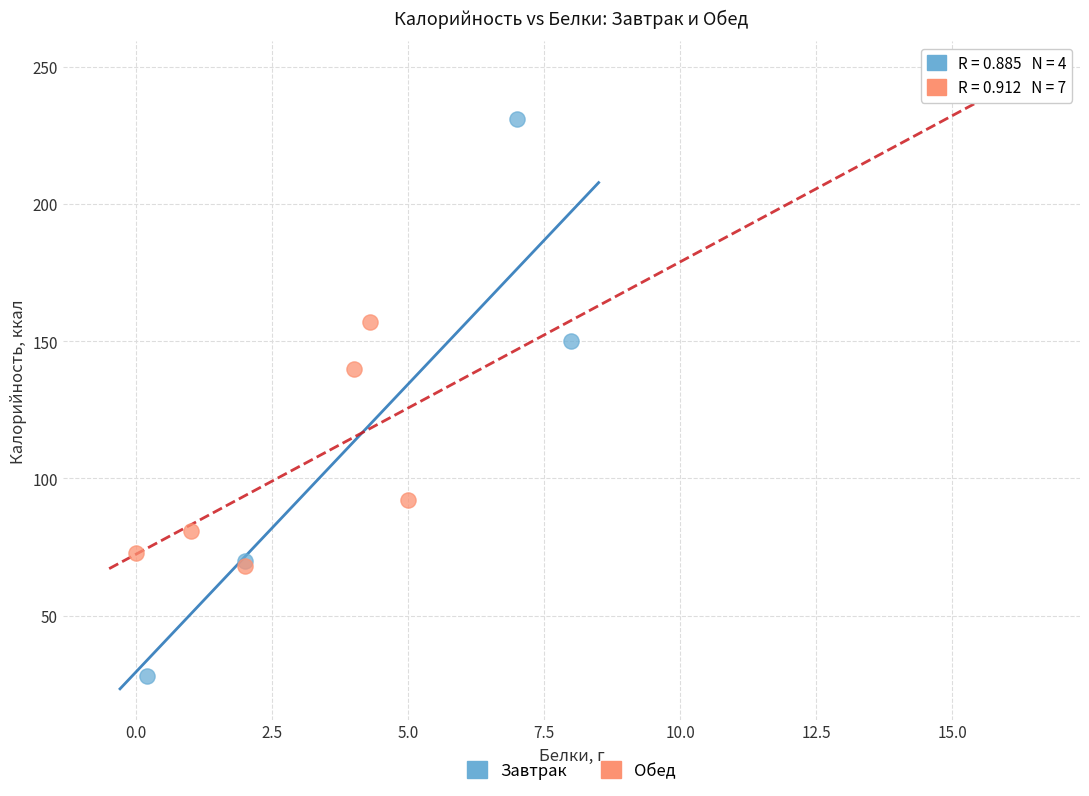

Which series contains the lowest Y value?

Завтрак